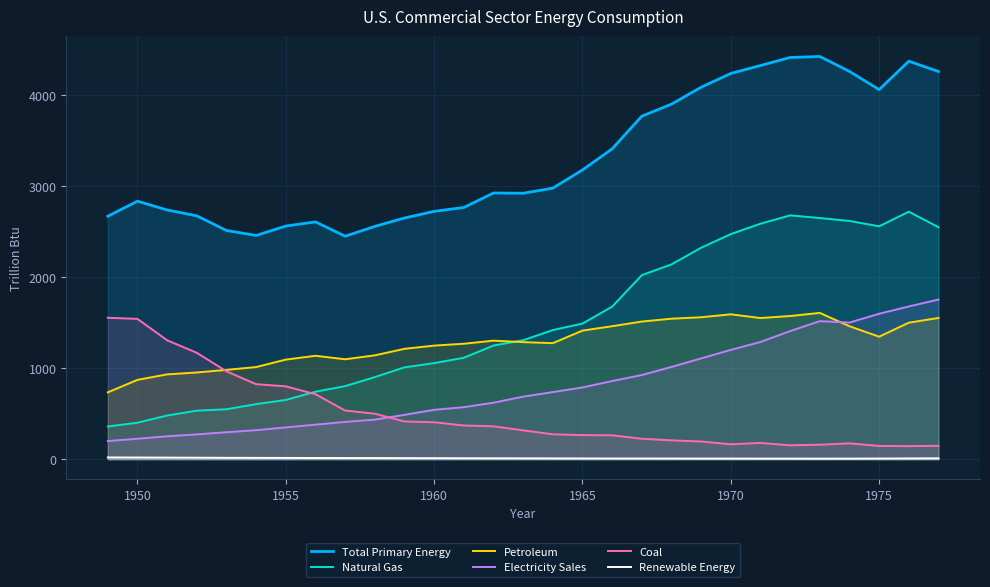

At which category does Total Primary Energy reach its first local peak?

1950